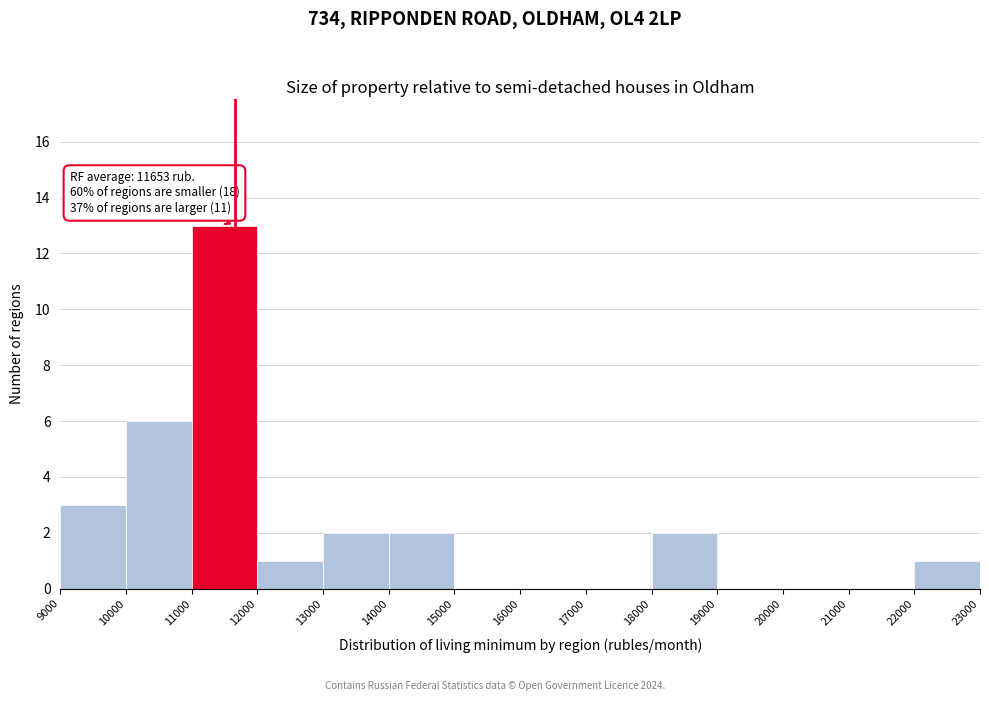

Which range on the x-axis has the tallest bar?

11000 to 12000